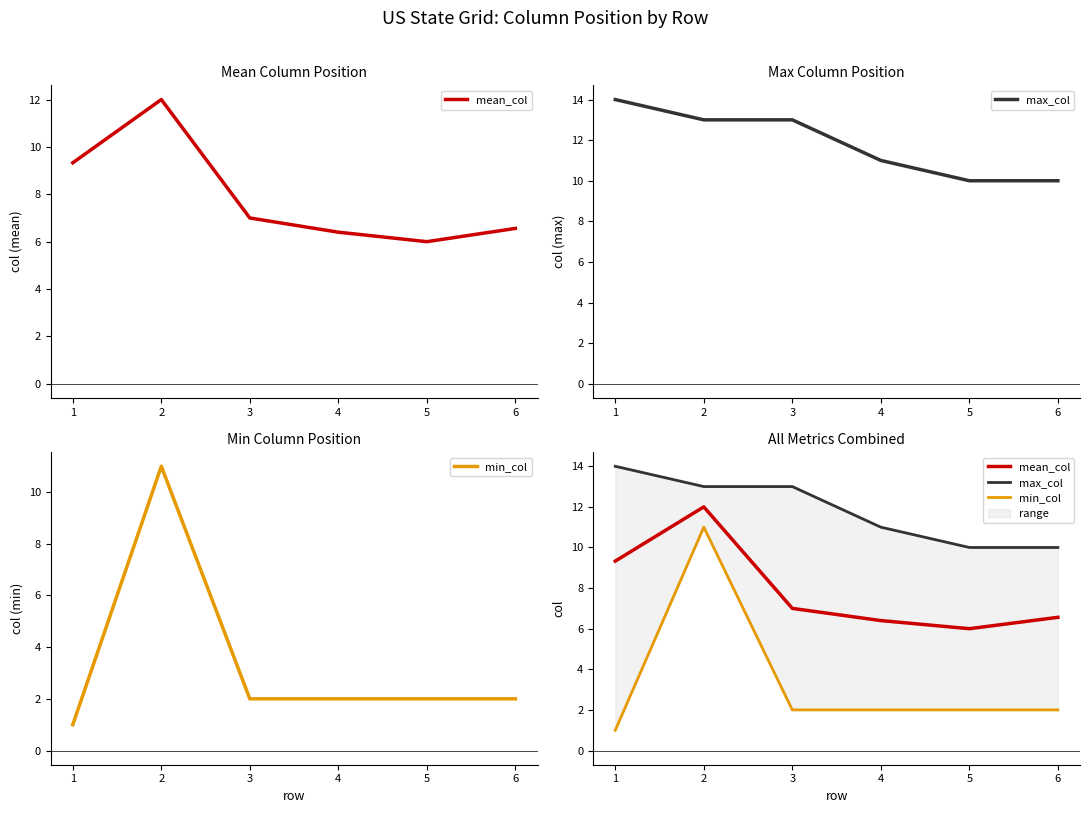

Where is the first local maximum for mean_col?

2